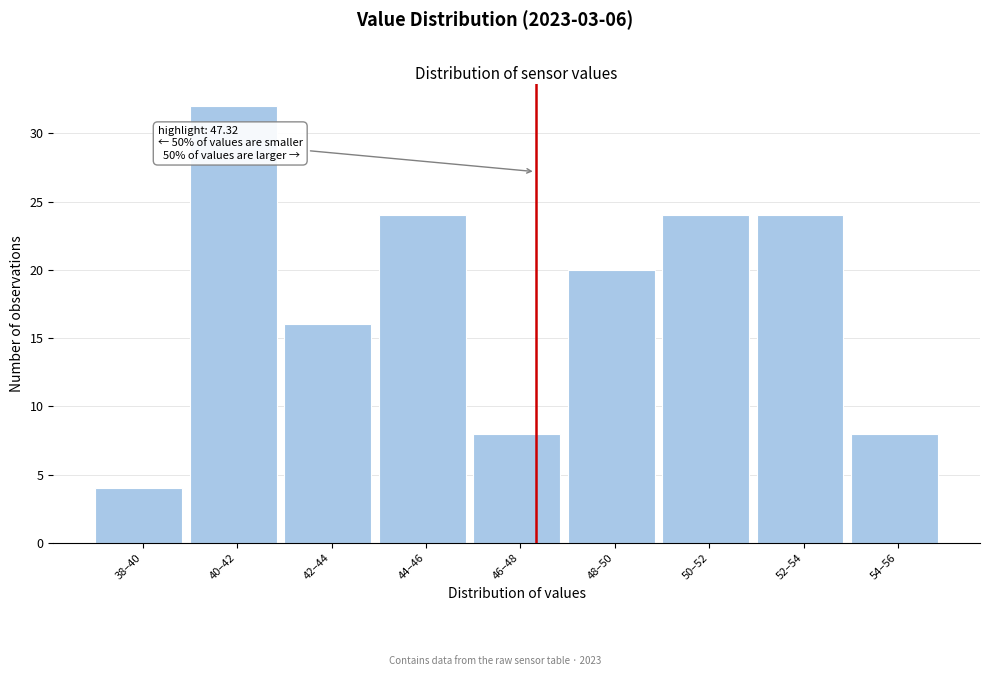

Reading left to right, transcribe all the data shown in this chart.

38–40=4	40–42=32	42–44=16	44–46=24	46–48=8	48–50=20	50–52=24	52–54=24	54–56=8